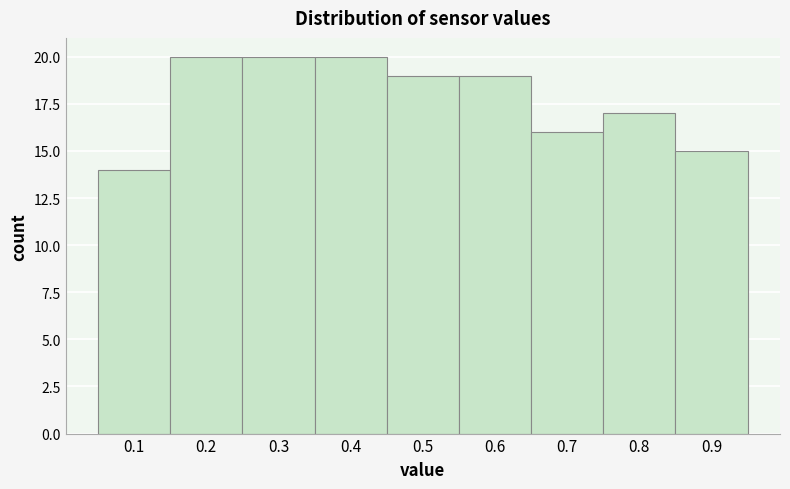

Reading left to right, list every bar in this chart as the range it spans on the x-axis followed by its height. The values are not printed on the chart, so give them approximately, as read against the axis.

0.05 to 0.15: 14
0.15 to 0.25: 20
0.25 to 0.35: 20
0.35 to 0.45: 20
0.45 to 0.55: 19
0.55 to 0.65: 19
0.65 to 0.75: 16
0.75 to 0.85: 17
0.85 to 0.95: 15